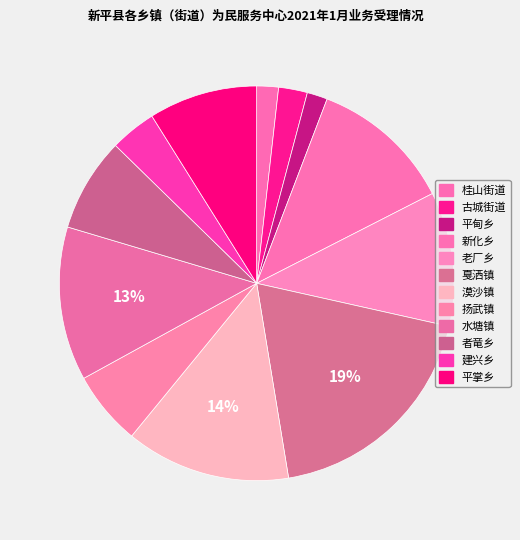

Count the number of slices in the pie.

12